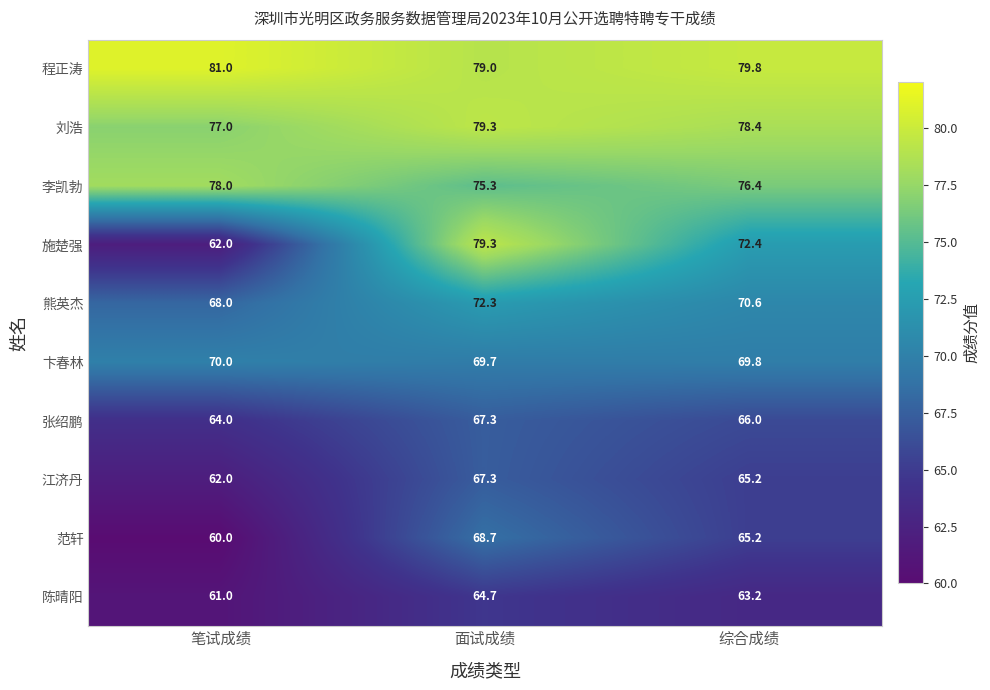

The 范轩 series shows 65.2 at 综合成绩. True or false?

True